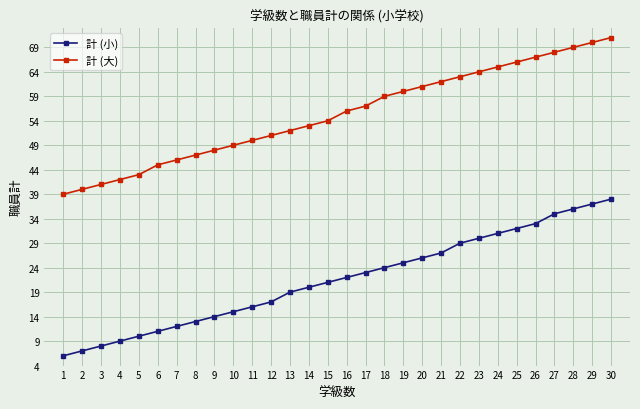

Reading left to right, list all the values displayed in this chart.

計 (小): 6	7	8	9	10	11	12	13	14	15	16	17	19	20	21	22	23	24	25	26	27	29	30	31	32	33	35	36	37	38
計 (大): 39	40	41	42	43	45	46	47	48	49	50	51	52	53	54	56	57	59	60	61	62	63	64	65	66	67	68	69	70	71